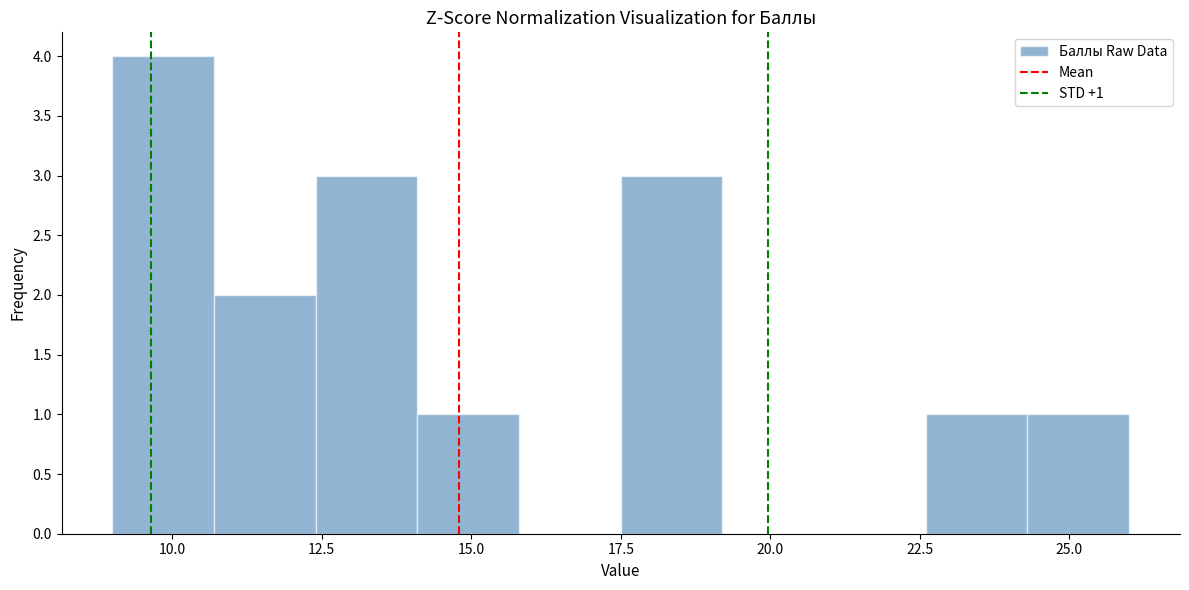

Read against the x-axis, roughly where is the centre of the tallest bar?

10.0